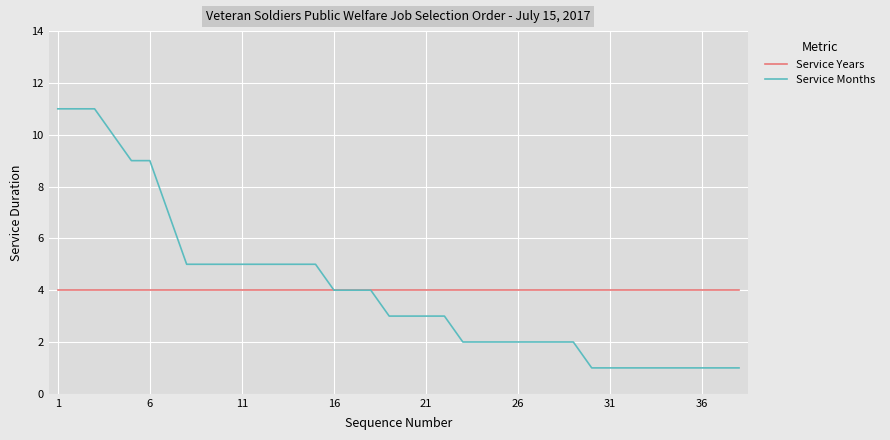

What is the highest value of the Service Months series?

11